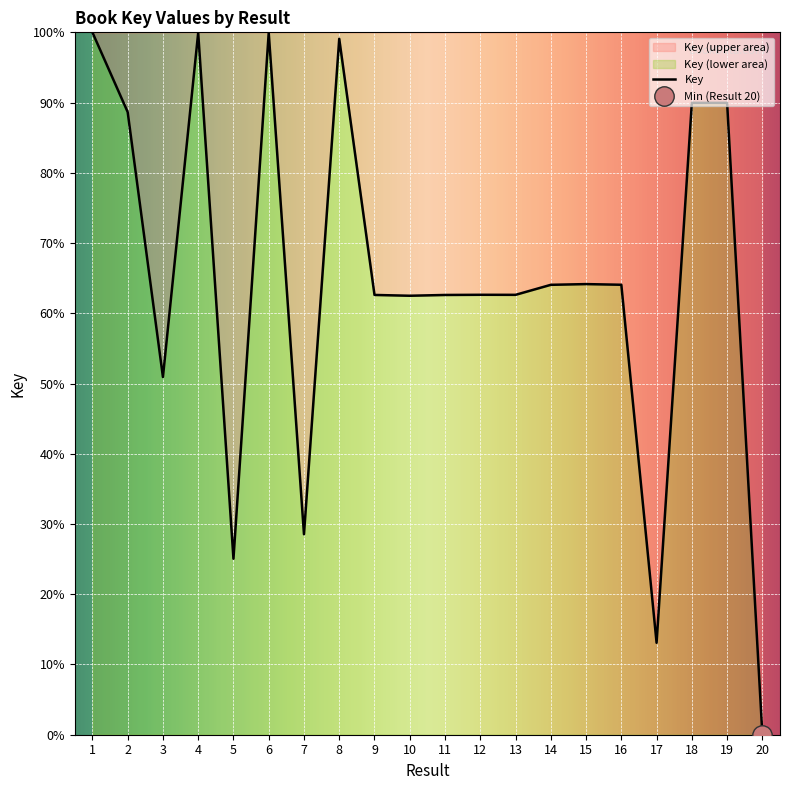

What is the difference between the maximum and minimum values?

100.0